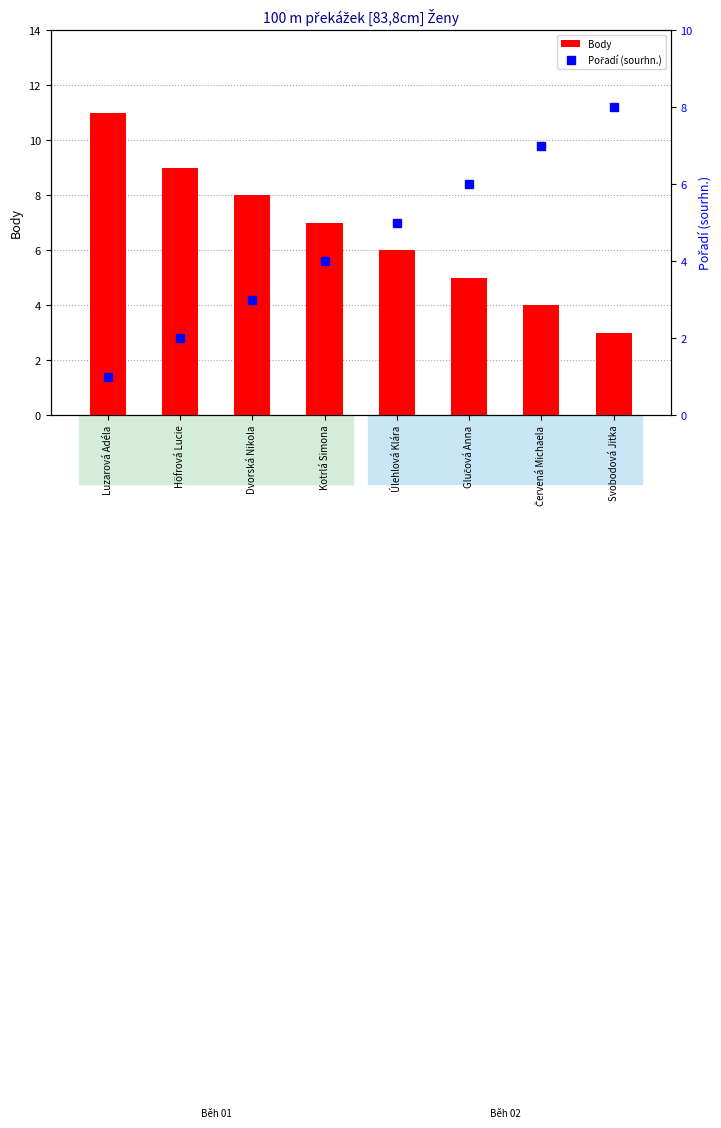

What position from the left is Svobodová Jitka?

8